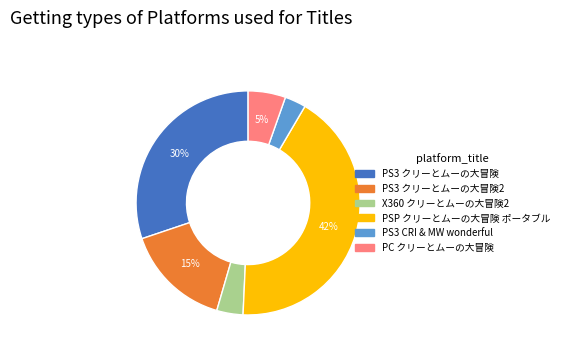

Is there a majority slice in this chart?

No